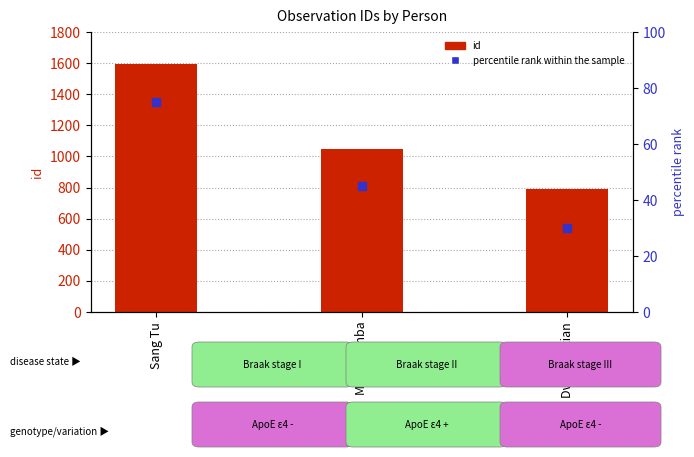

What are all the series names shown in the legend?

id, percentile rank within the sample